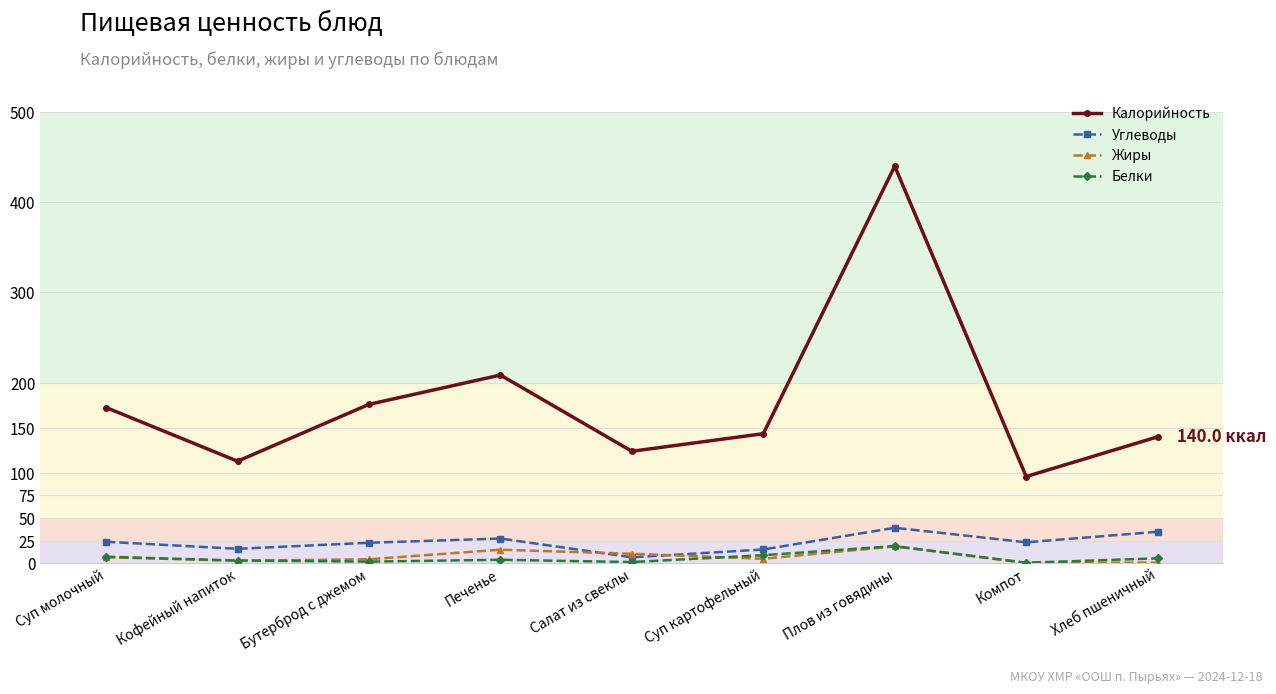

What is the average value of the Калорийность series?

179.3